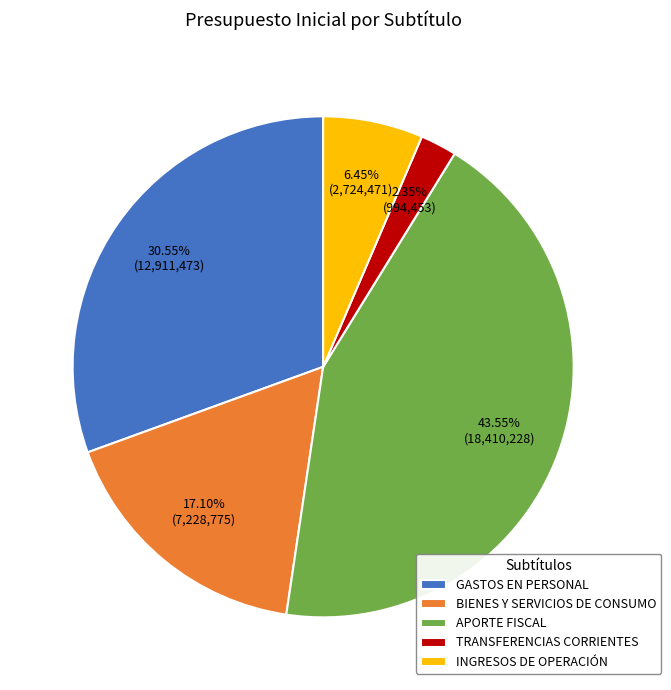

To the nearest percent, what is the average slice percentage?

20%